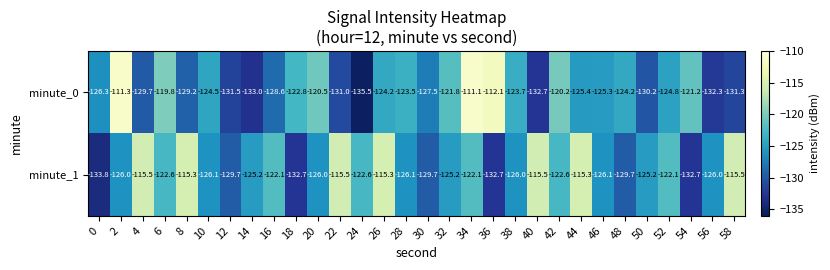

Between 20 and 58, which series saw the biggest shift?

minute_0